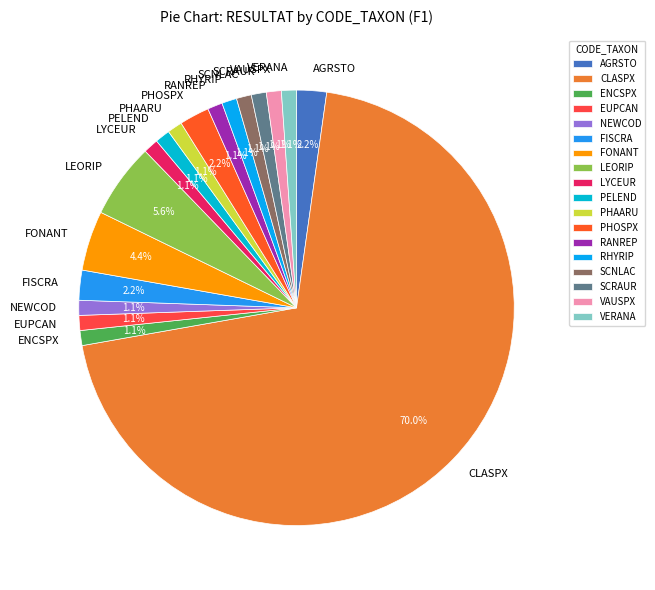

What is the largest slice in the pie chart?

CLASPX